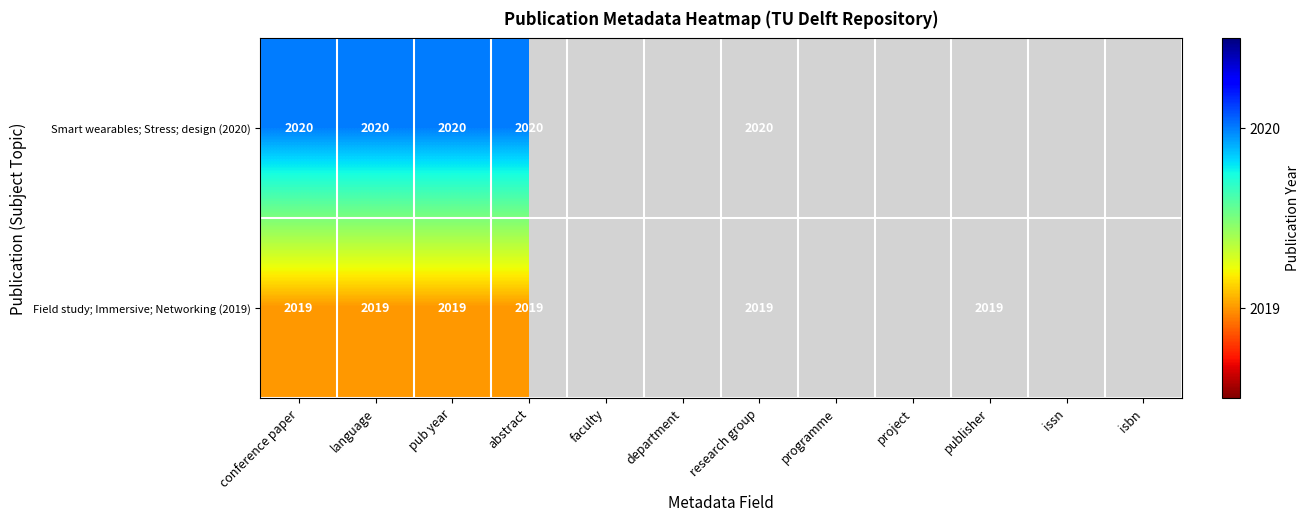

Is it true that Smart wearables; Stress; design (2020) equals 2635 at research group?

False